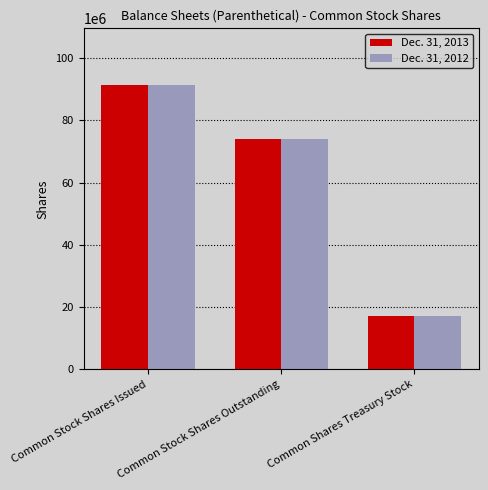

How many Dec. 31, 2012 values are between 17240758 and 91326463?

3